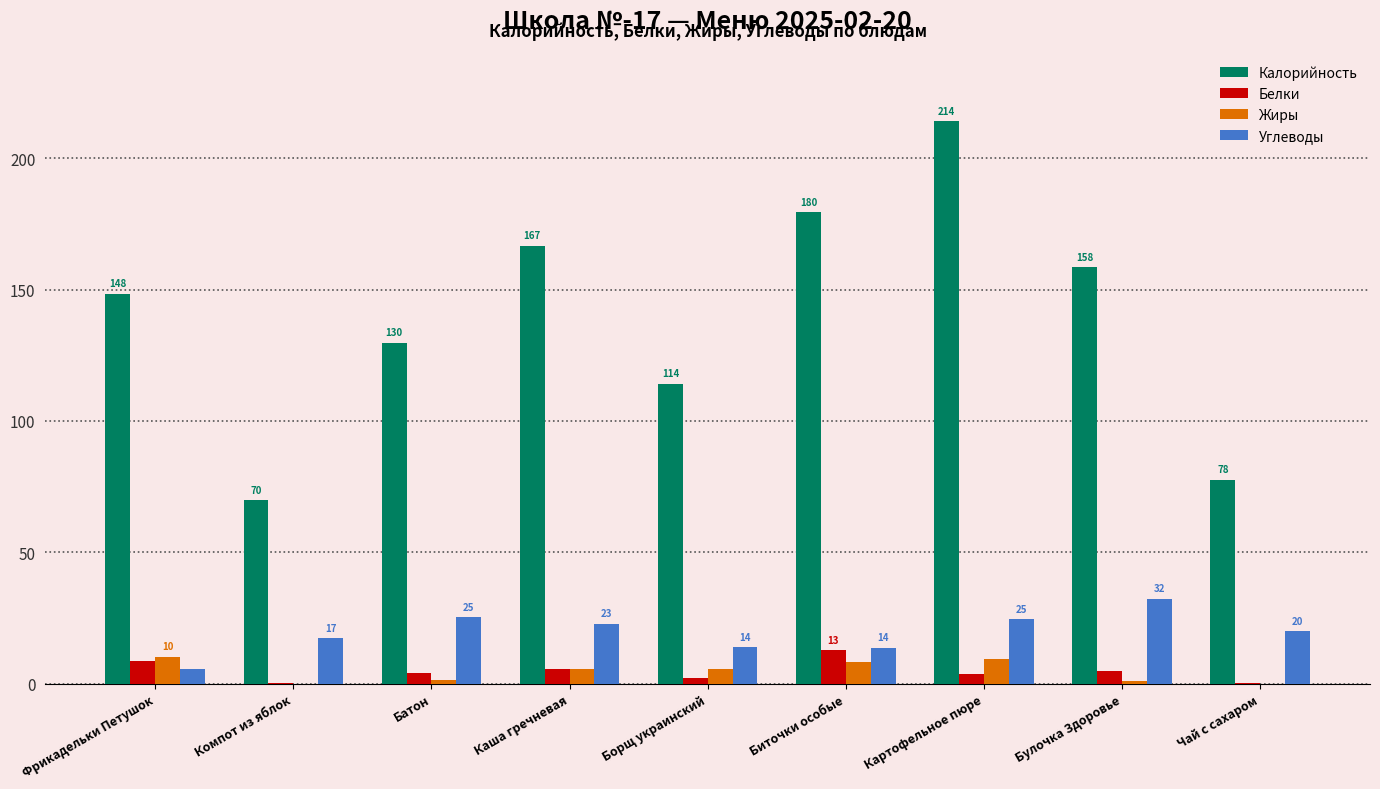

Which series has the largest total across all categories?

Калорийность